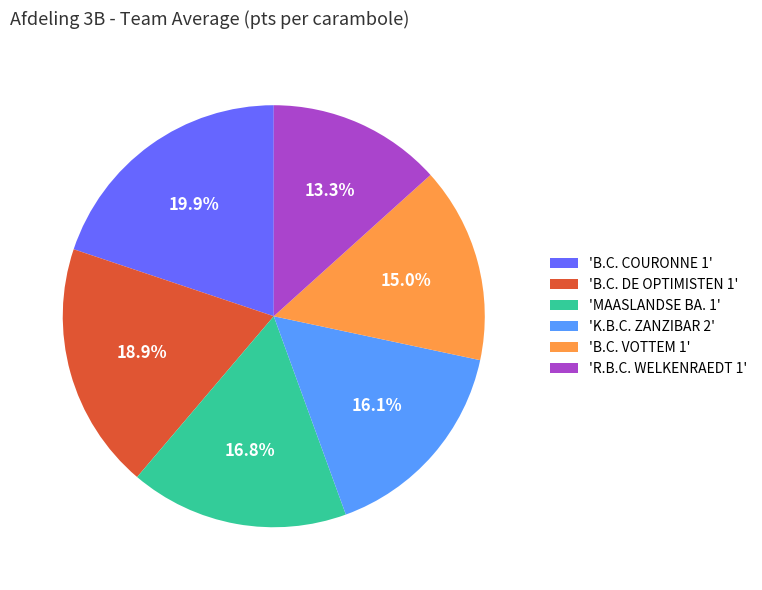

How much of the chart is everything except 'B.C. DE OPTIMISTEN 1'?

81.1%